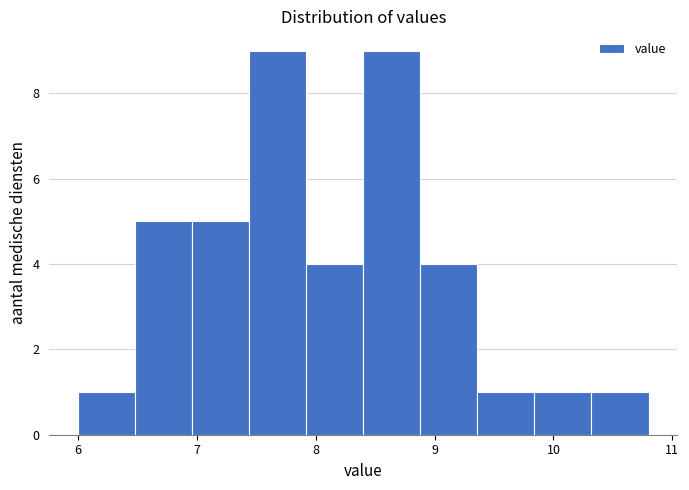

Reading left to right, list every bar in this chart as the range it spans on the x-axis followed by its height. Neither the bar edges nor the heights are printed on the chart, so give them approximately, as read against the axes.

6.00 to 6.48: 1
6.48 to 6.96: 5
6.96 to 7.44: 5
7.44 to 7.92: 9
7.92 to 8.40: 4
8.40 to 8.88: 9
8.88 to 9.36: 4
9.36 to 9.84: 1
9.84 to 10.32: 1
10.32 to 10.80: 1